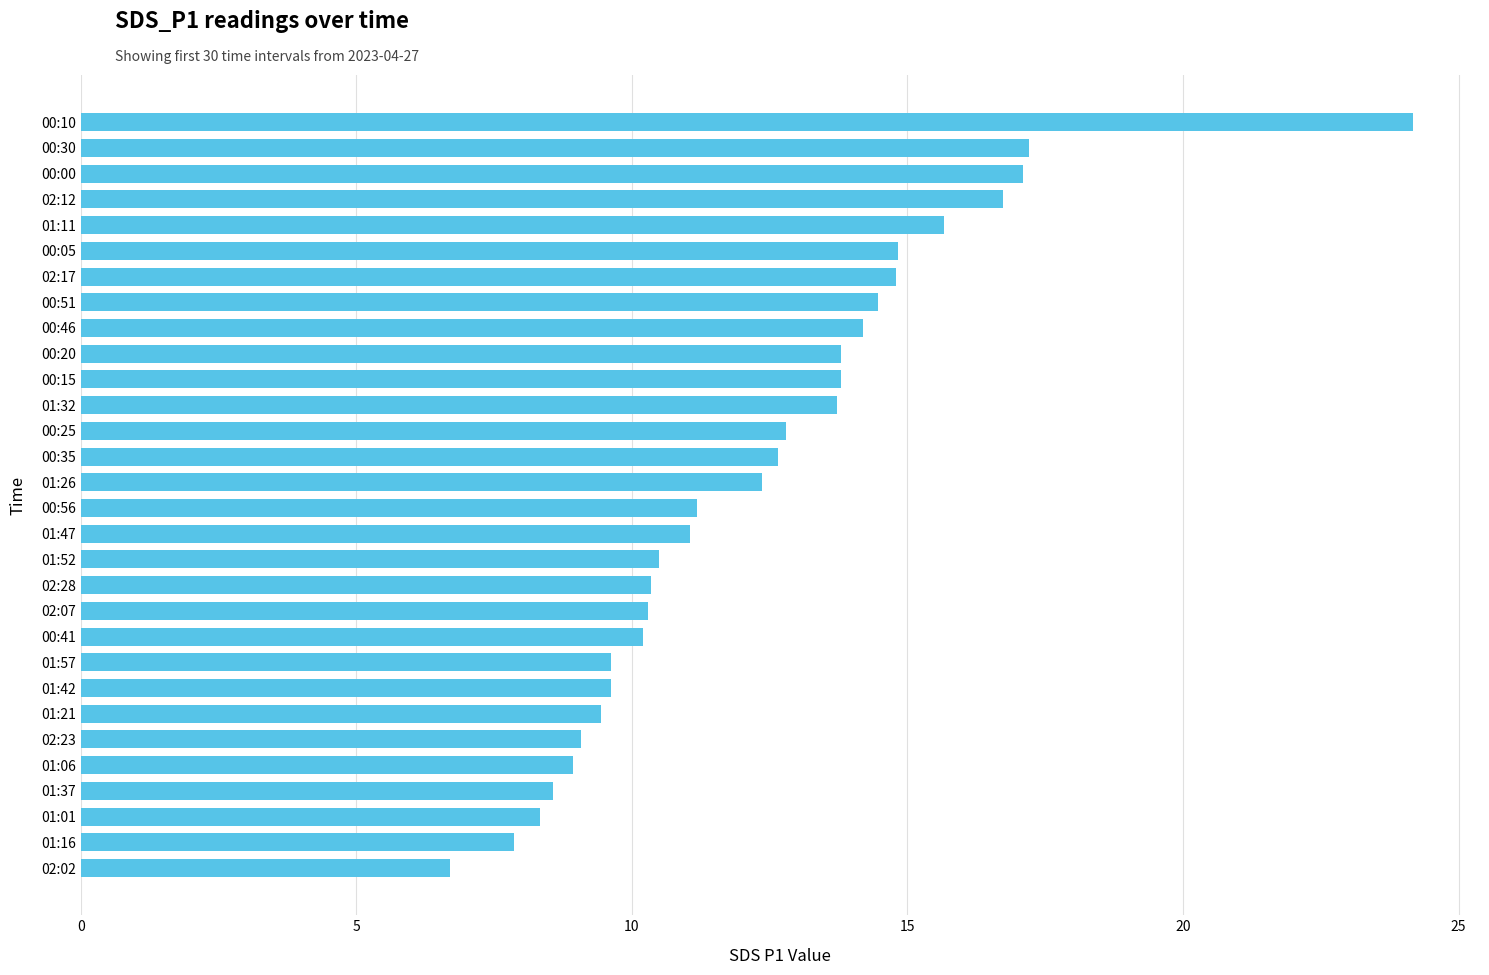

What is the average value?

12.3